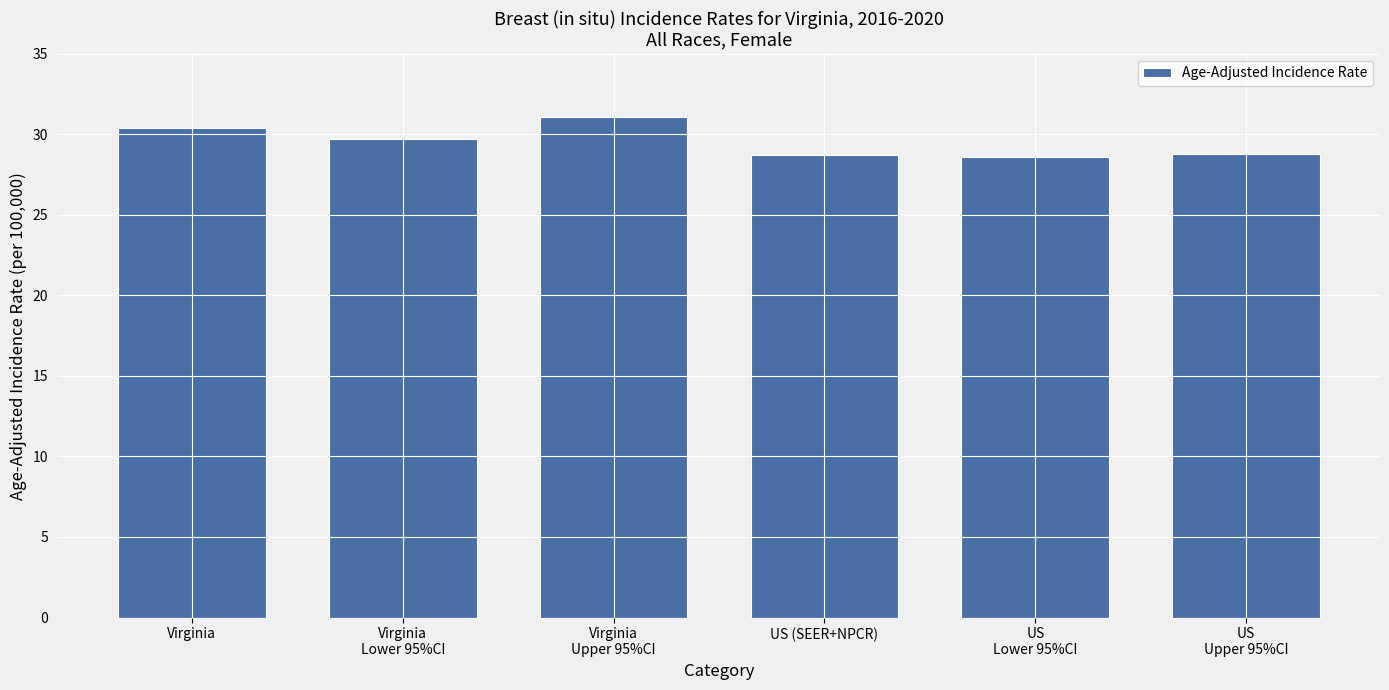

What is the difference between the maximum and second lowest values?

2.4